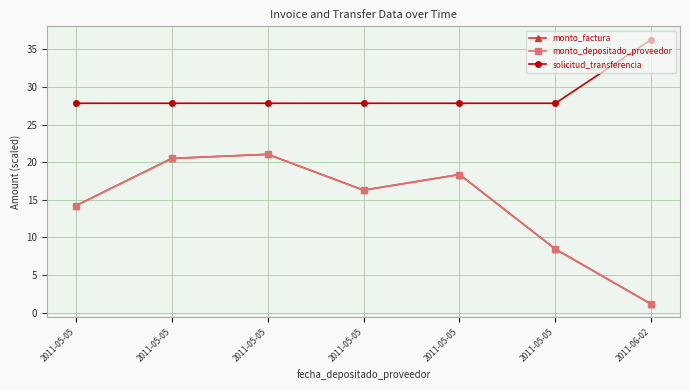

Rank the series at 2011-05-05 from highest to lowest value.

solicitud_transferencia, monto_factura, monto_depositado_proveedor